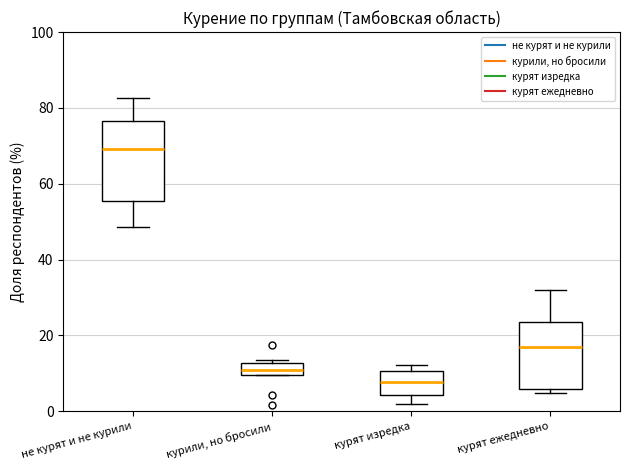

Comparing the boxes themselves (not the whiskers), which one is the tallest?

не курят и не курили